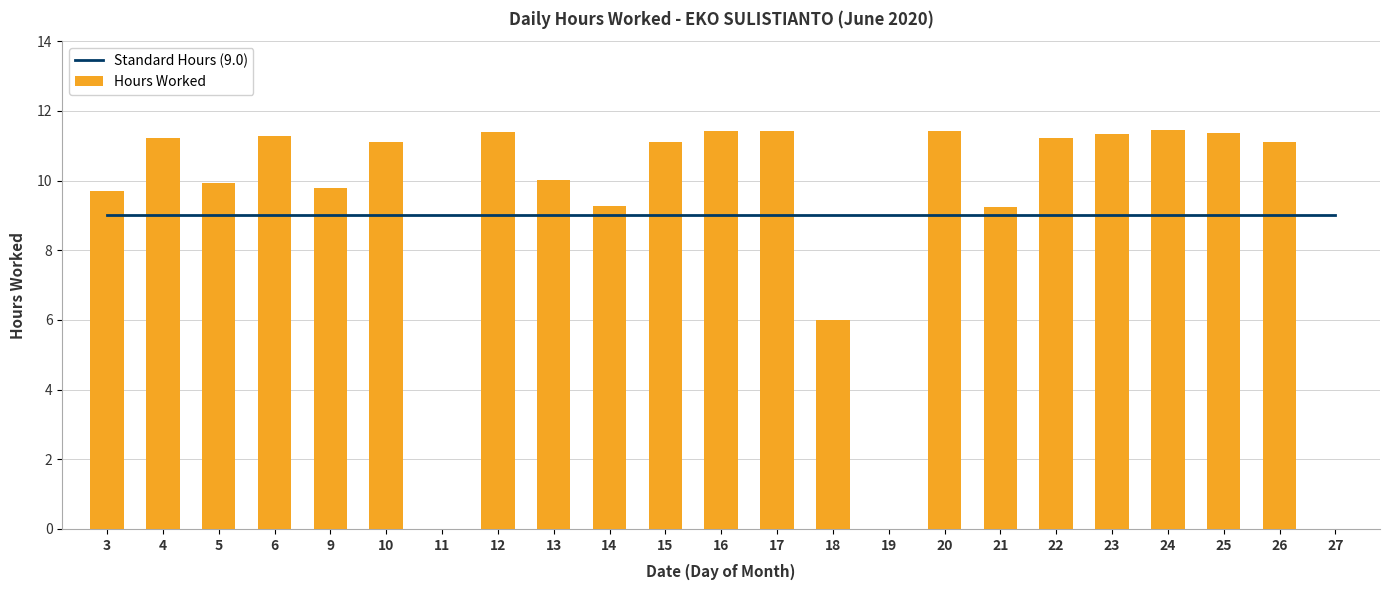

What is the maximum value shown in the chart?

11.4